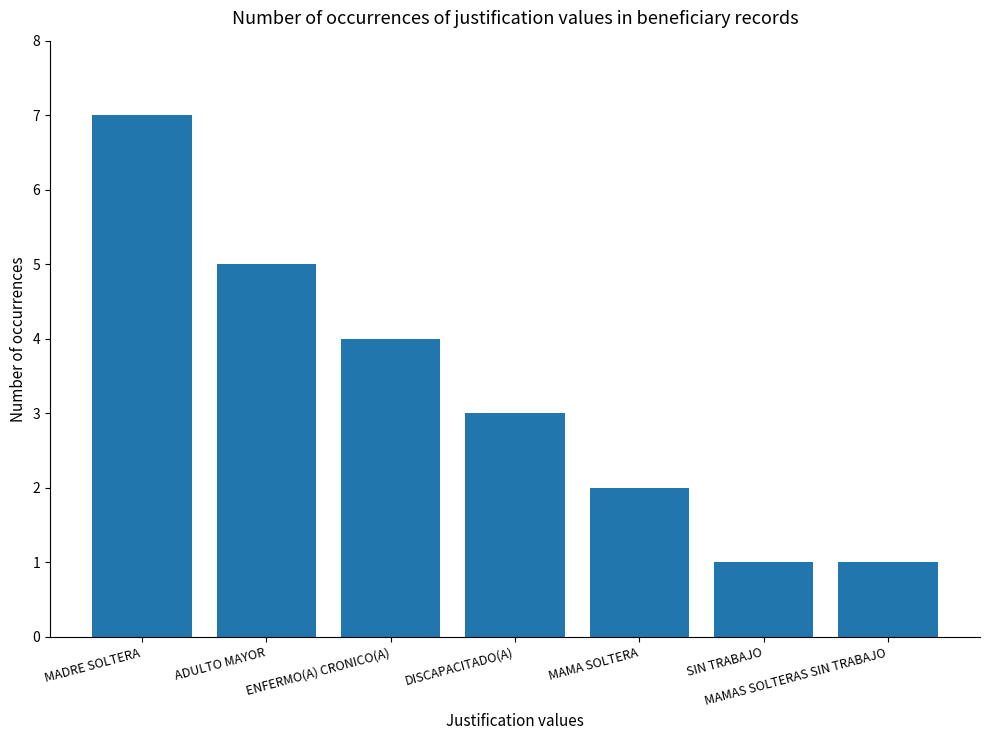

What is the greatest value displayed?

7